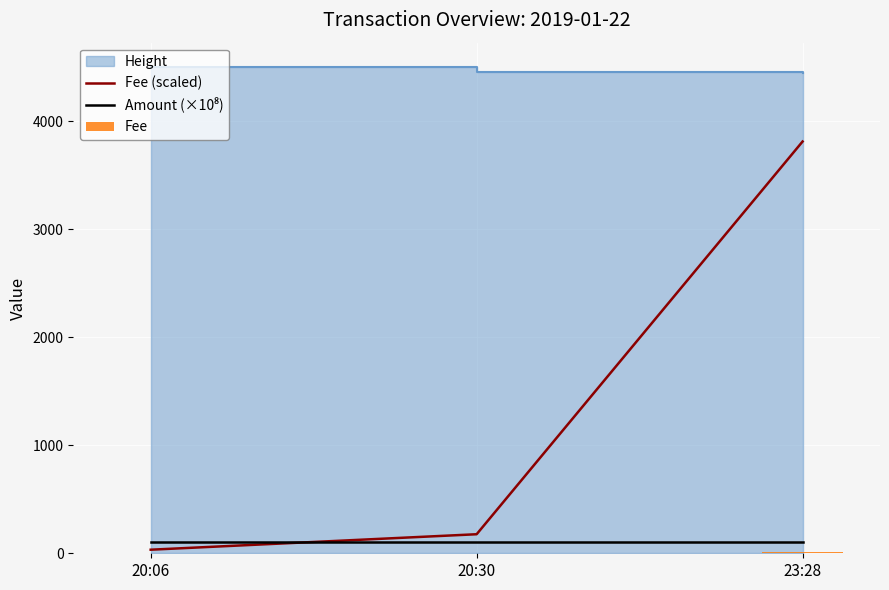

Is the value of Fee at 20:06 greater than the value of Fee (scaled) at 20:06?

No